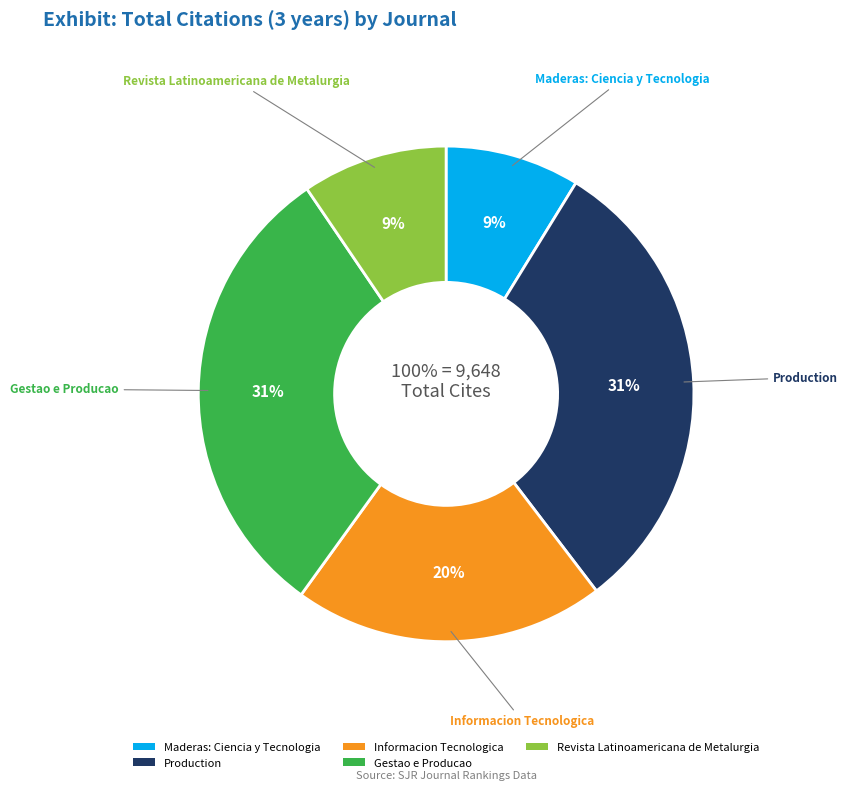

What is the change in value from Informacion Tecnologica to Revista Latinoamericana de Metalurgia?

-1045